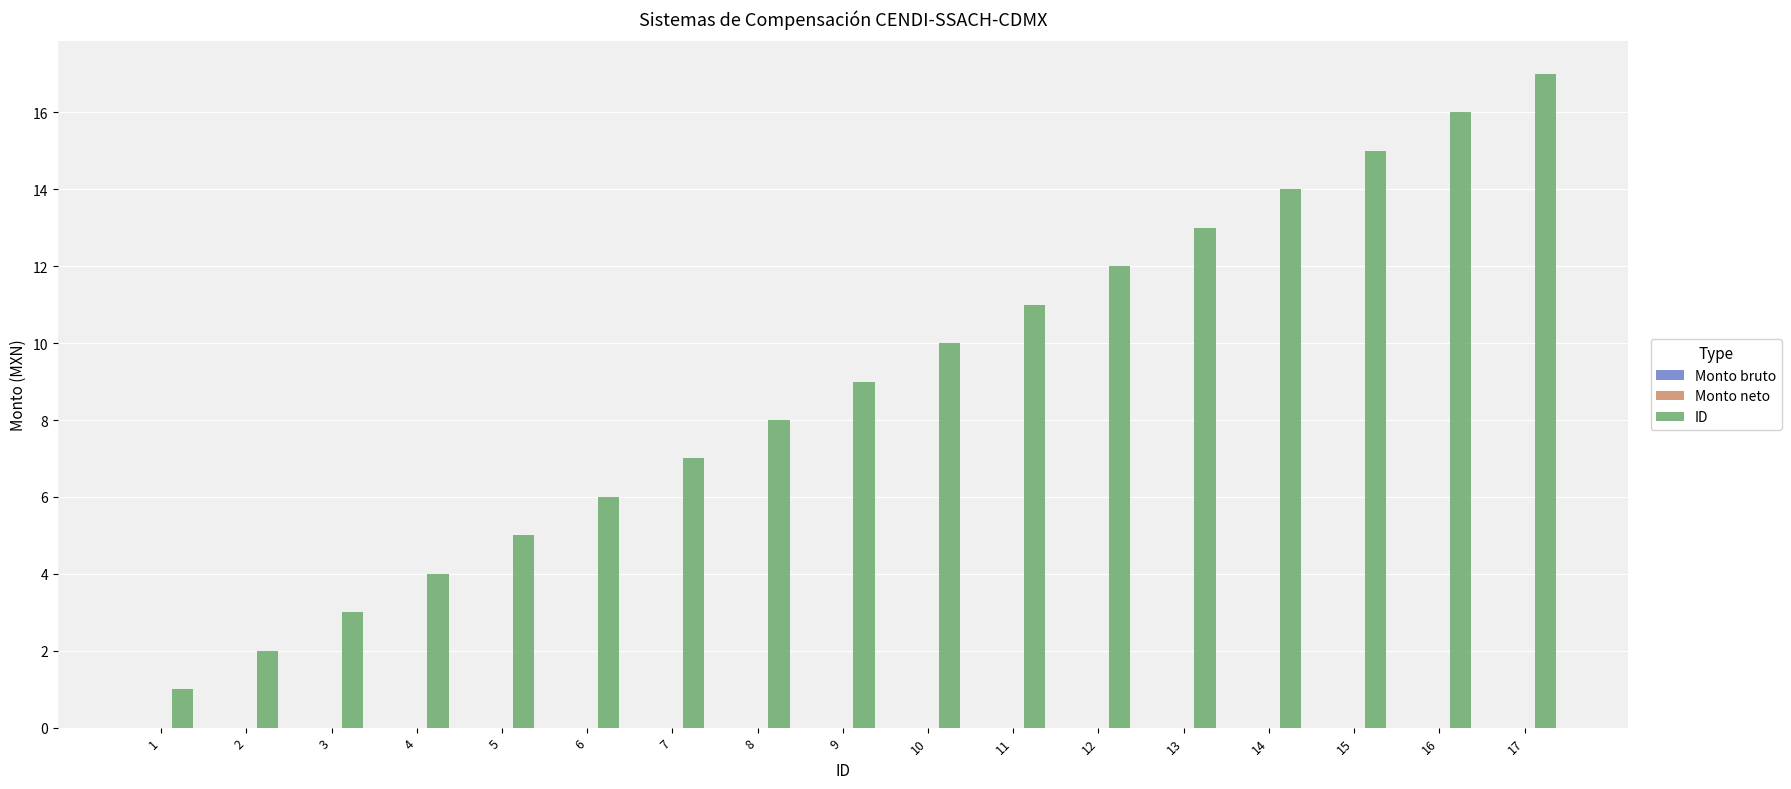

What is the maximum value shown in the chart?

17